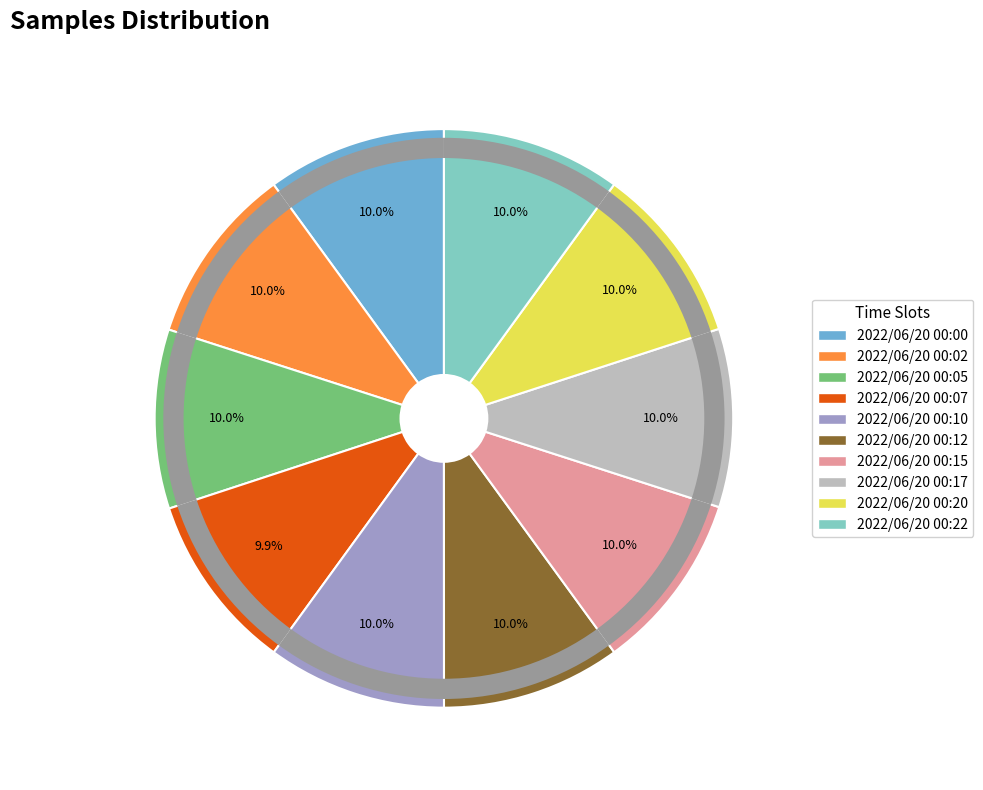

Is it true that 2022/06/20 00:17 is 22% of the pie?

False